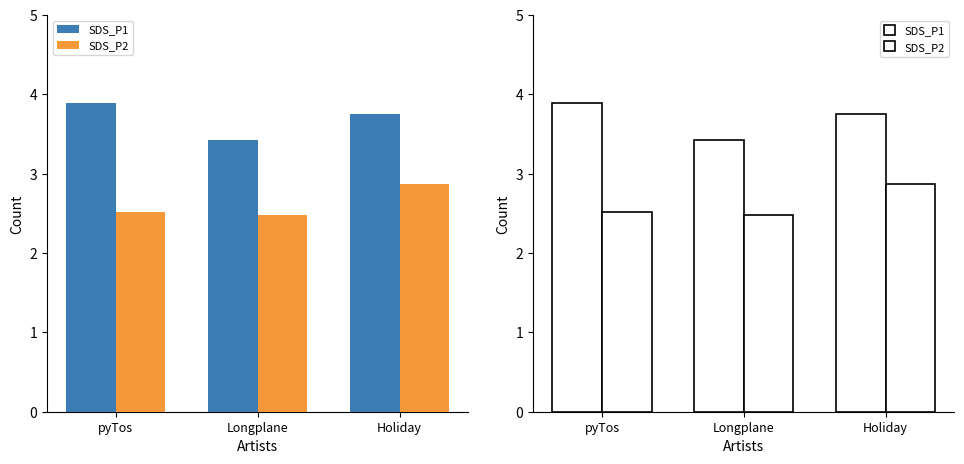

The value of SDS_P1 at pyTos is 3.9. True or false?

True